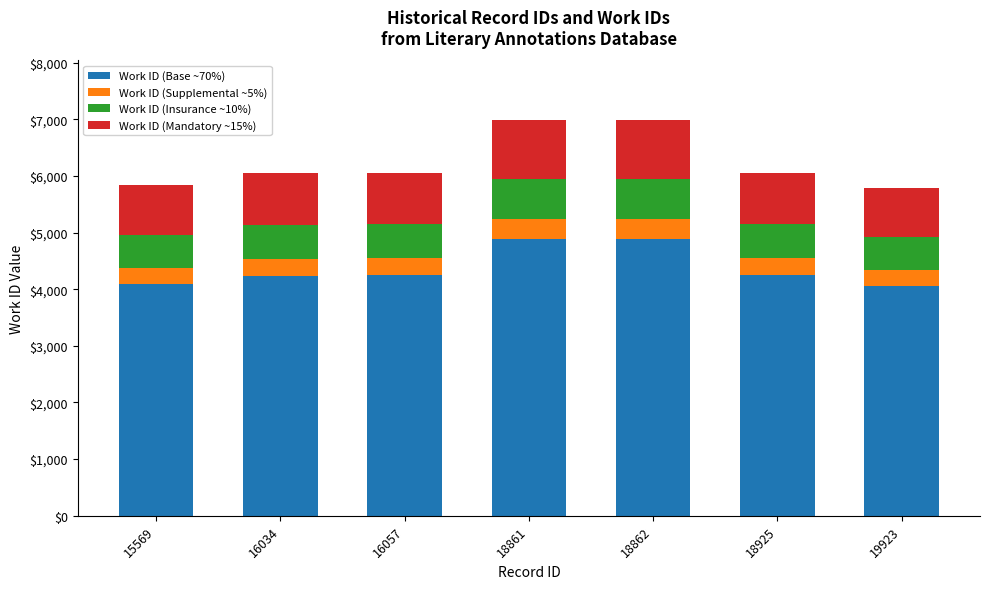

What is the lowest value of the Work ID (Base ~70%) series?

4056